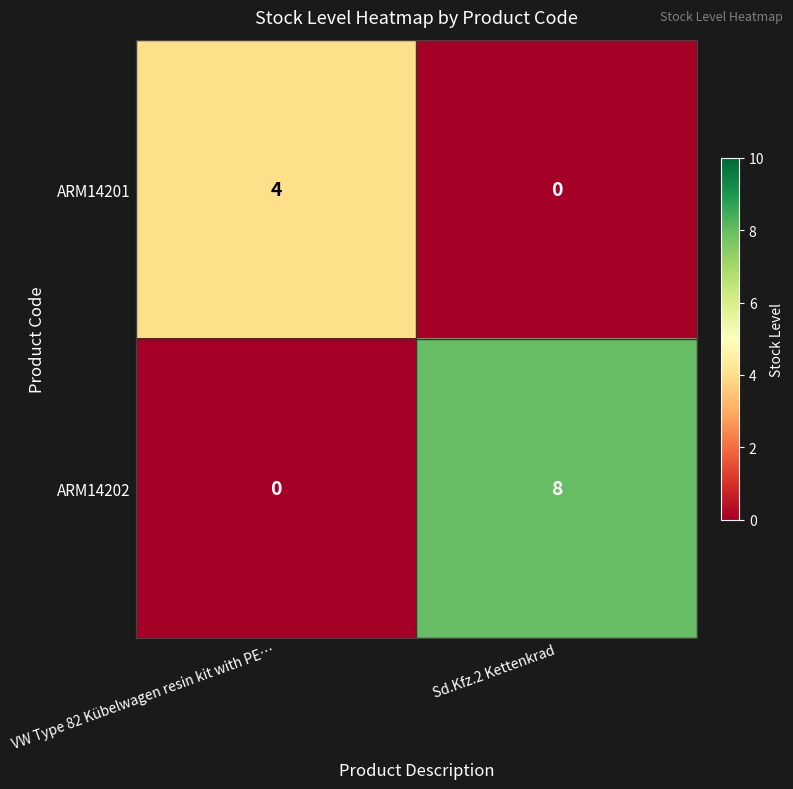

What is the difference between the highest and lowest values at Sd.Kfz.2 Kettenkrad?

8